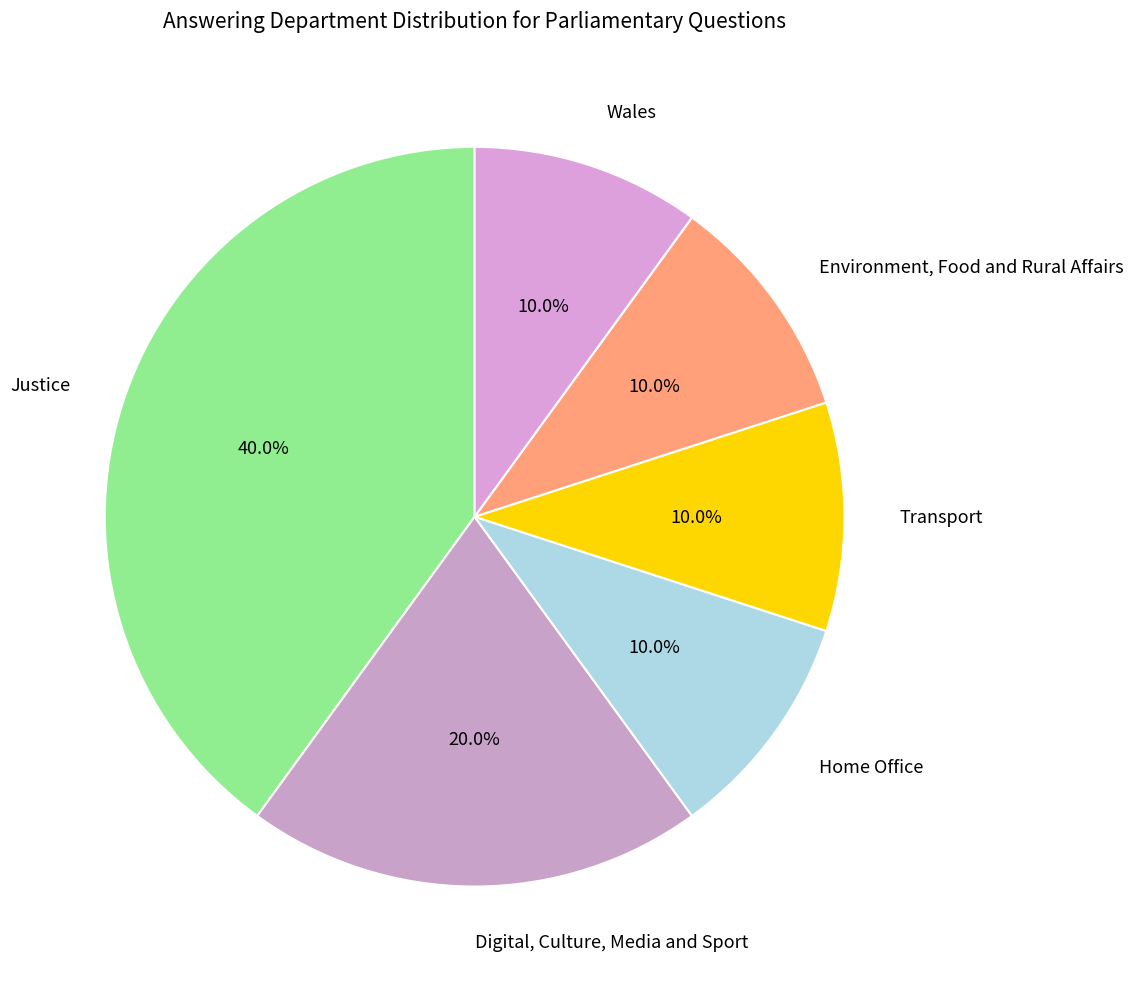

Between Environment, Food and Rural Affairs and Justice, which is larger?

Justice